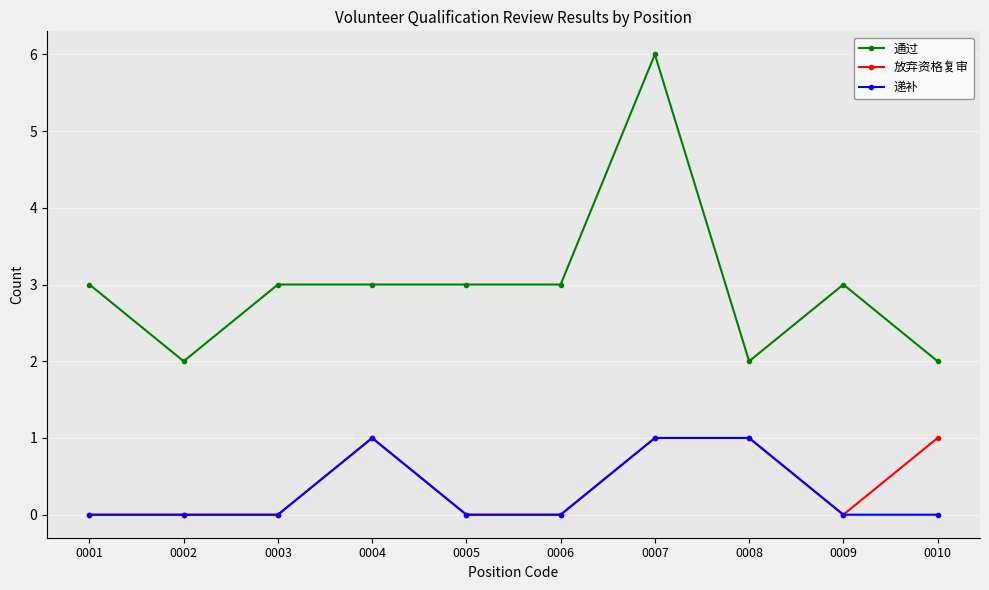

How many 通过 values are between 2 and 3?

9